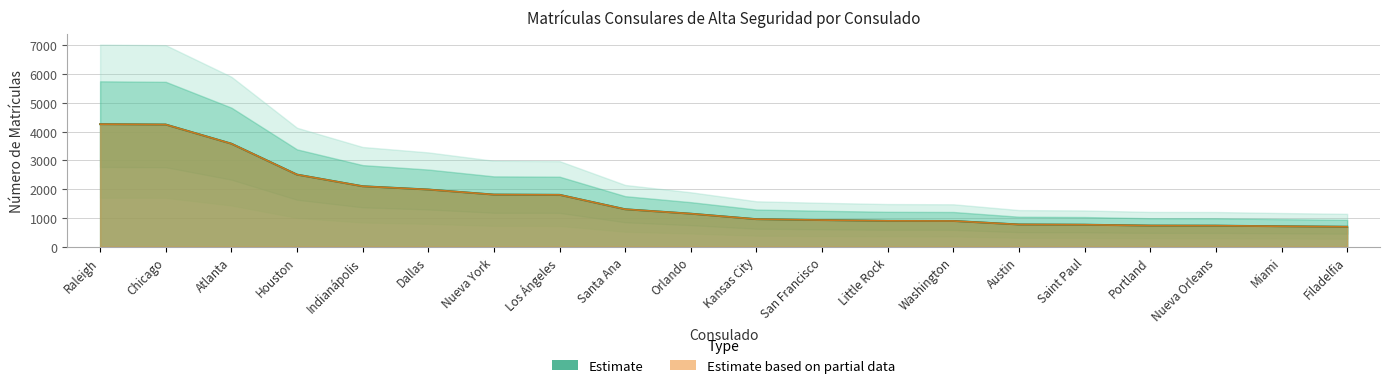

What position from the right is Atlanta?

18